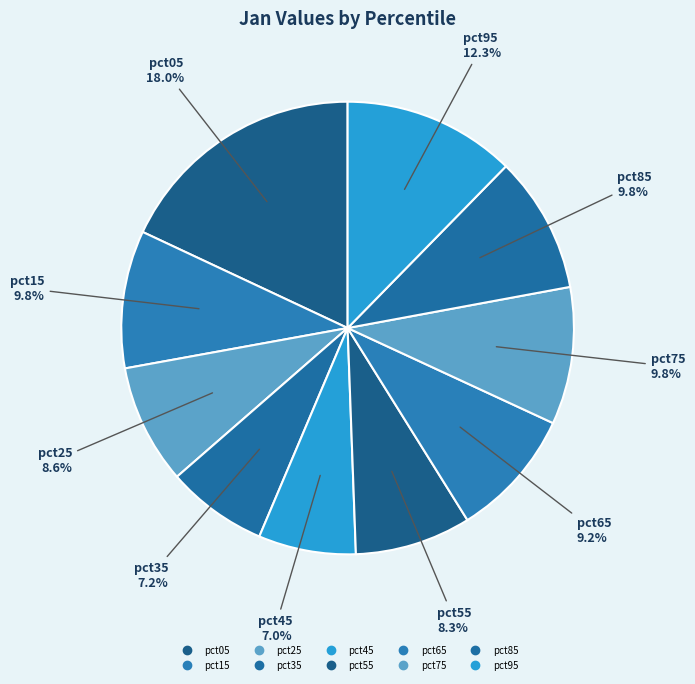

To the nearest percent, what is the average slice percentage?

10%